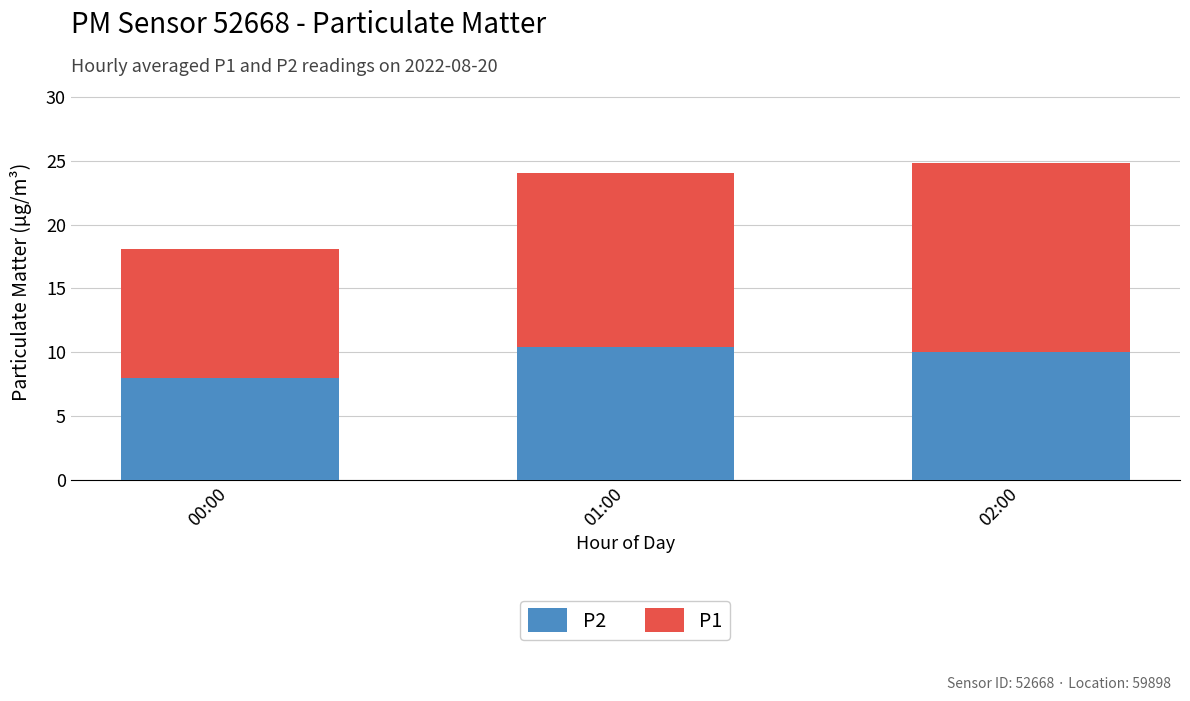

Reading left to right, what are the values for P2?

8.0	10.4	10.0